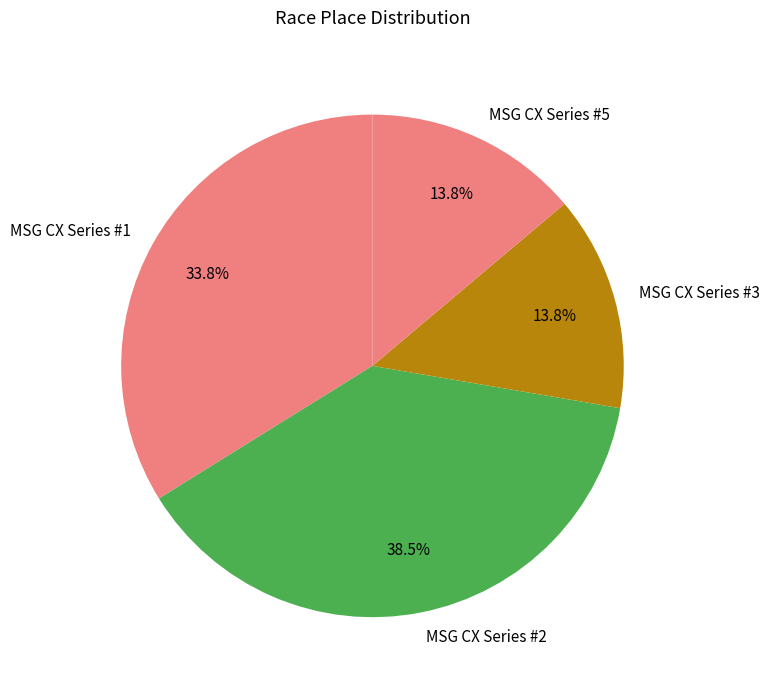

To the nearest percent, what percentage of the pie is MSG CX Series #1?

34%